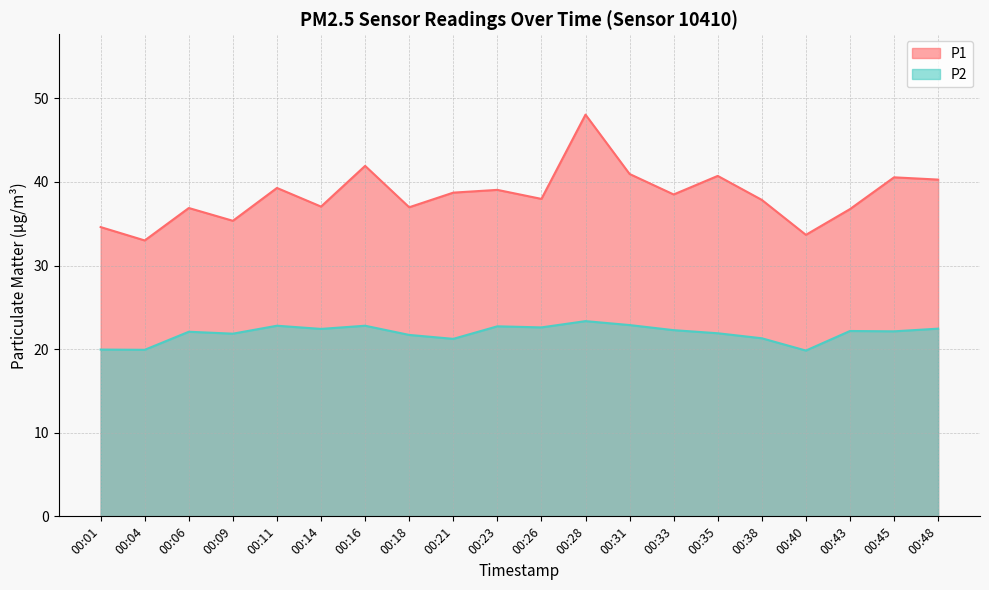

At how many categories does at least one series exceed 44?

1